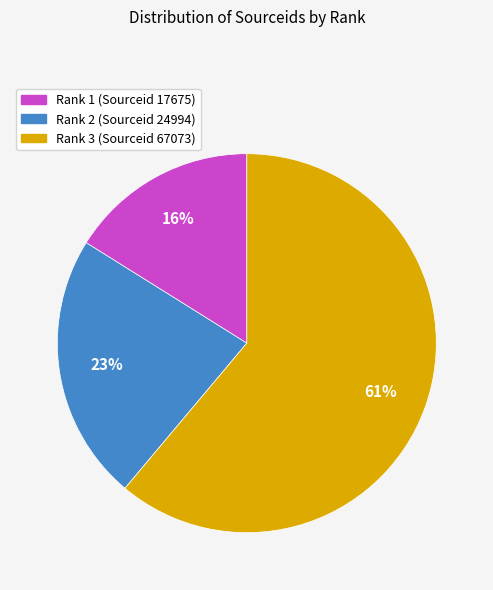

Between Rank 2 (Sourceid 24994) and Rank 1 (Sourceid 17675), which is larger?

Rank 2 (Sourceid 24994)